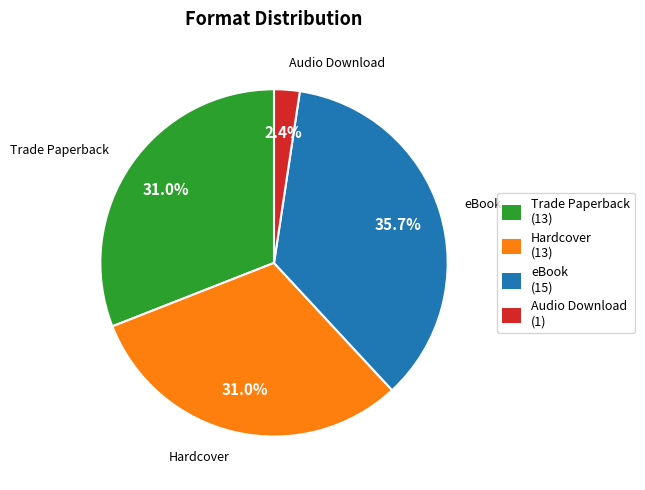

What portion of the pie excludes eBook?

64.3%